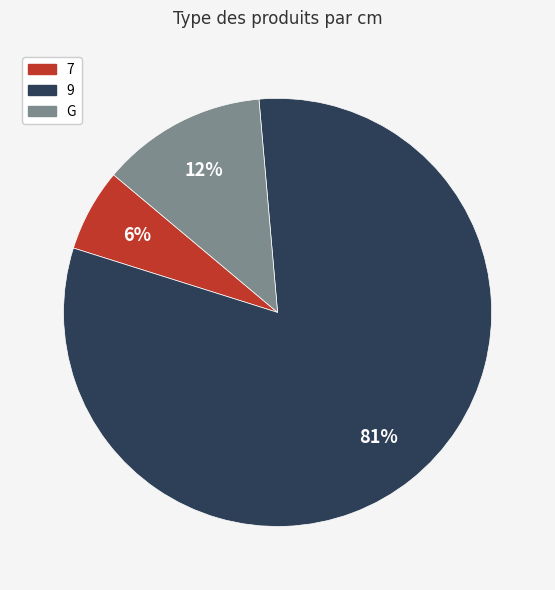

Count the number of slices in the pie.

3